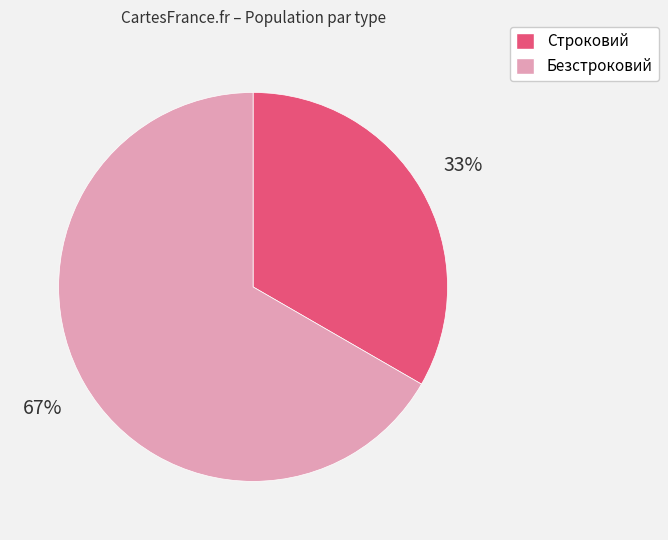

Rank the categories by value from lowest to highest.

Строковий, Безстроковий